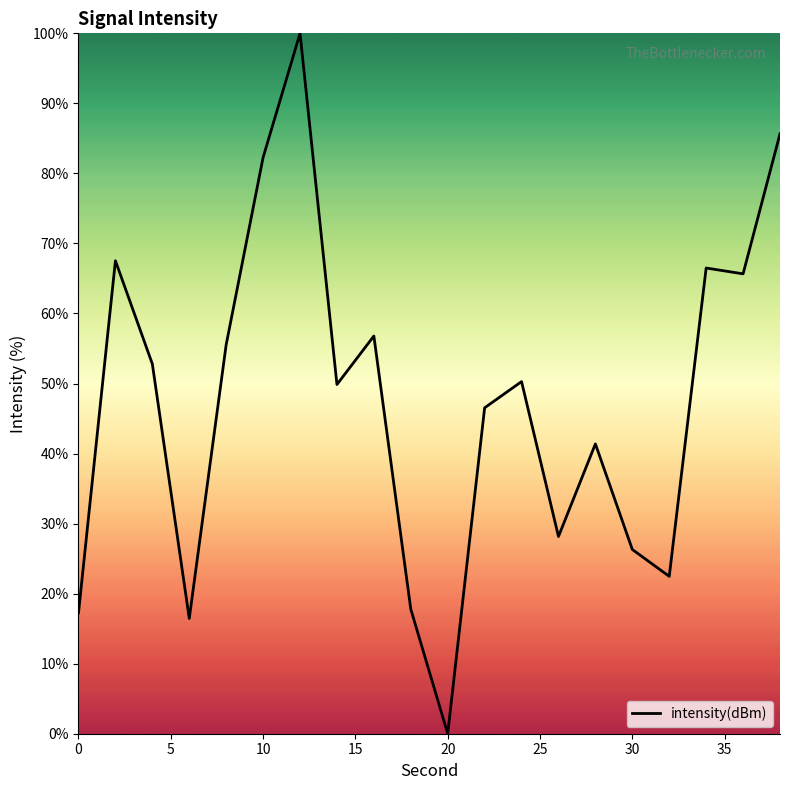

Does the chart have visible grid lines?

No